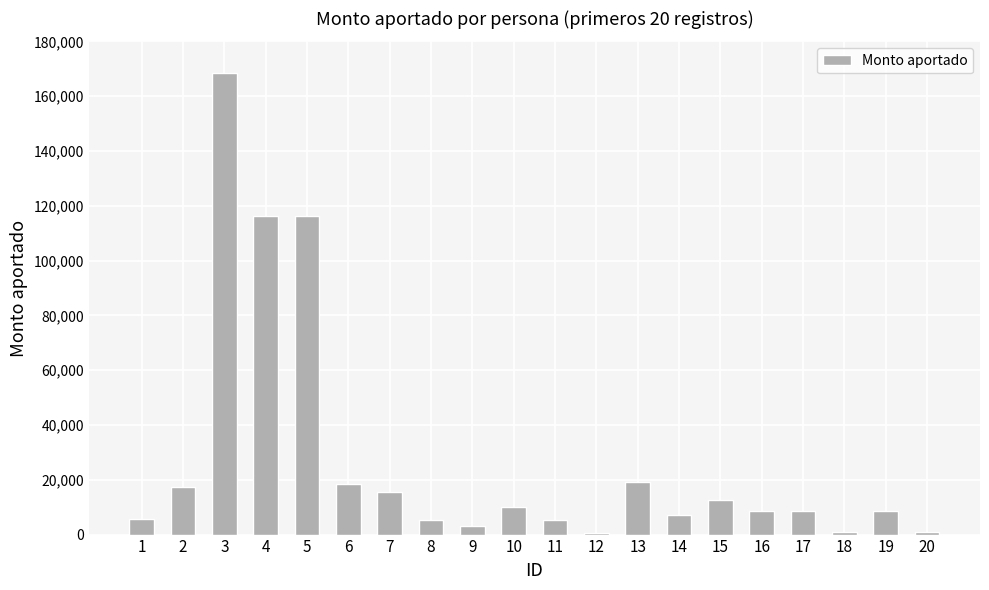

What is the greatest value displayed?

168557.8